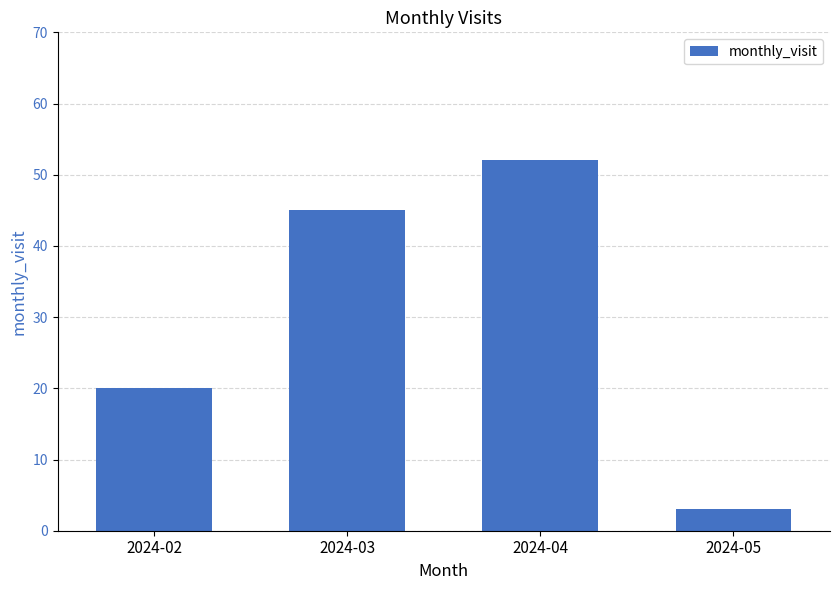

Where is the data nearest to the value 27?

2024-02